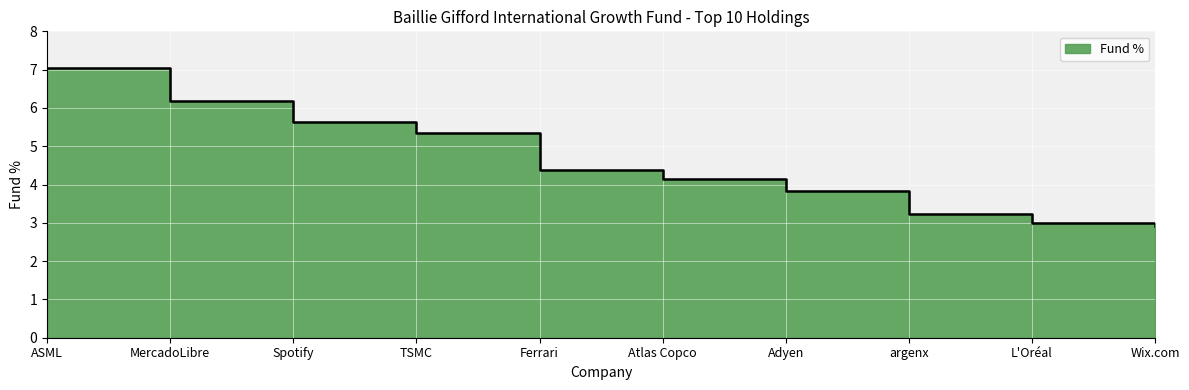

The value at Wix.com is 2.0. True or false?

False